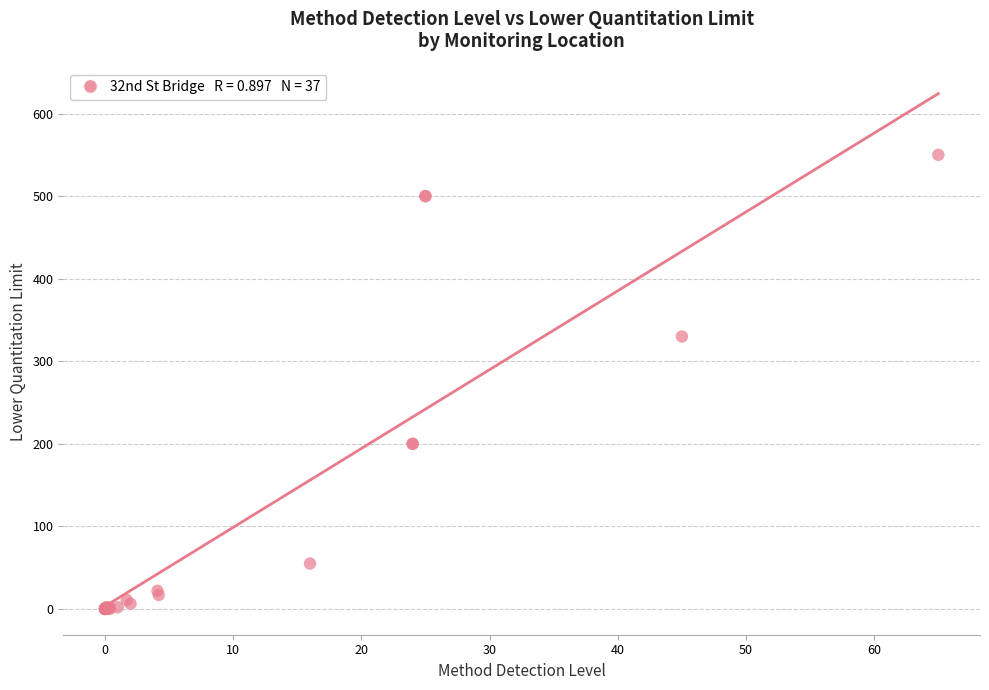

What Y value in the scatter plot is closest to 275?

330.0